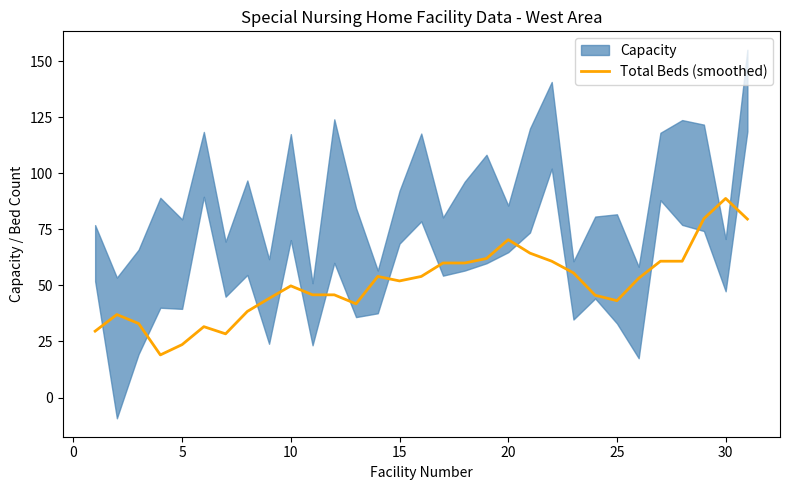

What is the minimum value for Total Beds (smoothed)?

19.0